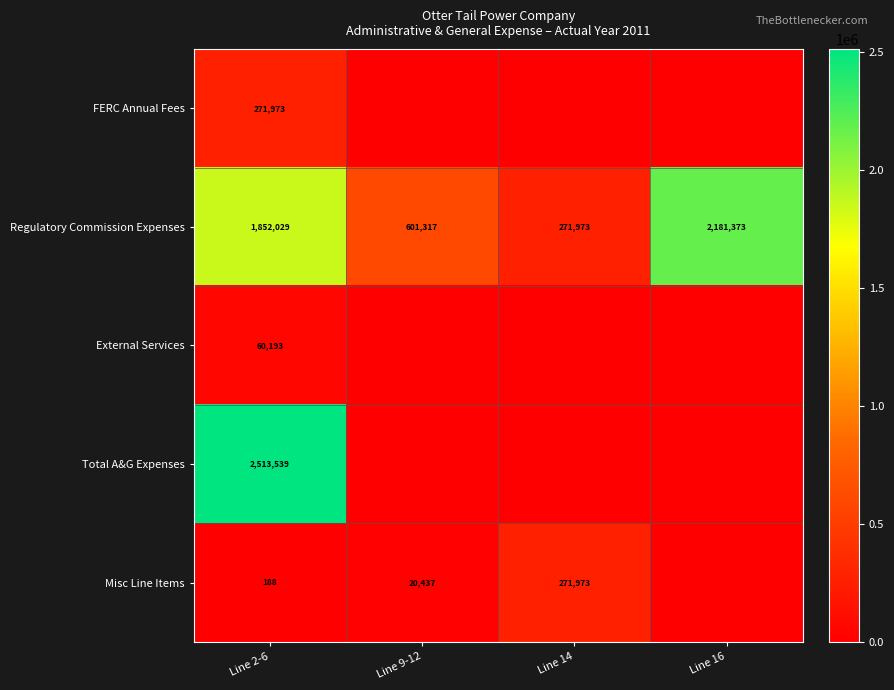

List the labels in order of Regulatory Commission Expenses value, largest first.

Line 16, Line 2-6, Line 9-12, Line 14